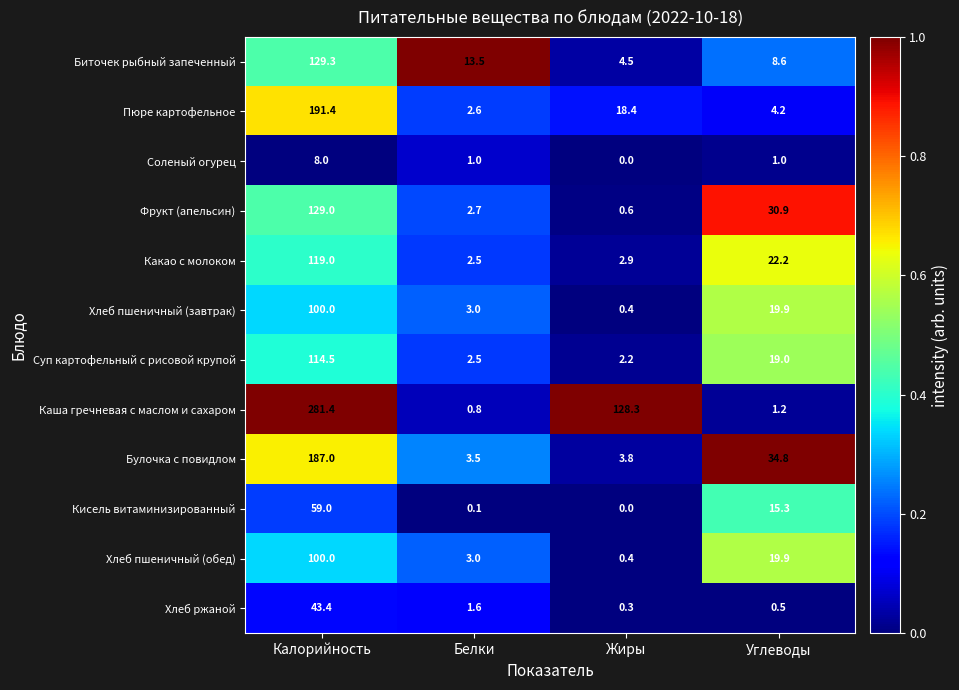

Which series has the widest spread of values?

Каша гречневая с маслом и сахаром